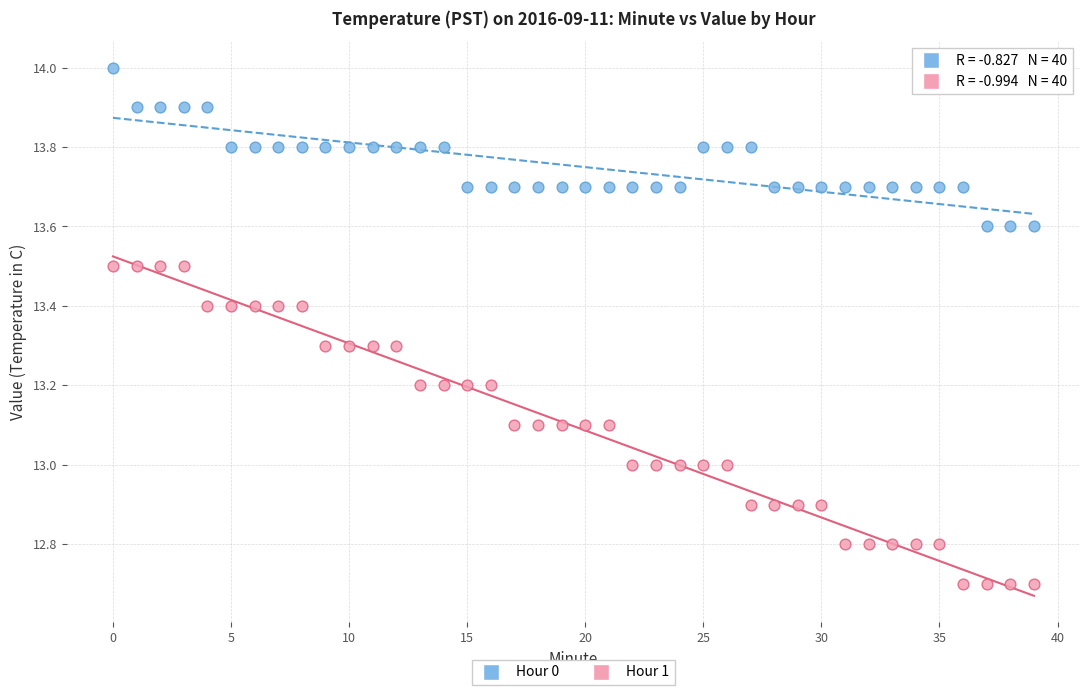

What are all the series names shown in the legend?

Hour 0, Hour 1